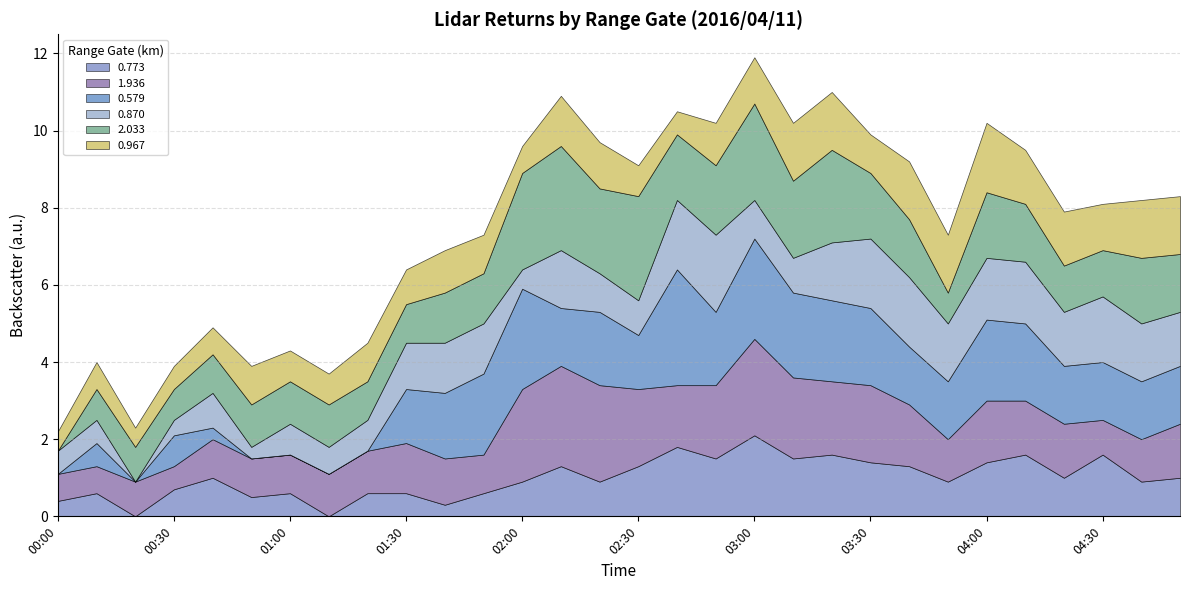

What position from the right is 02:30?

15